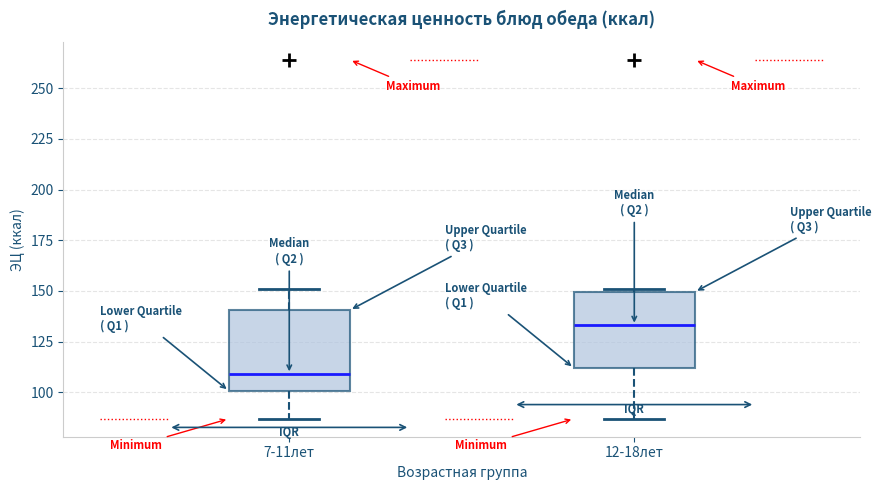

Which box has the highest median line?

12-18лет